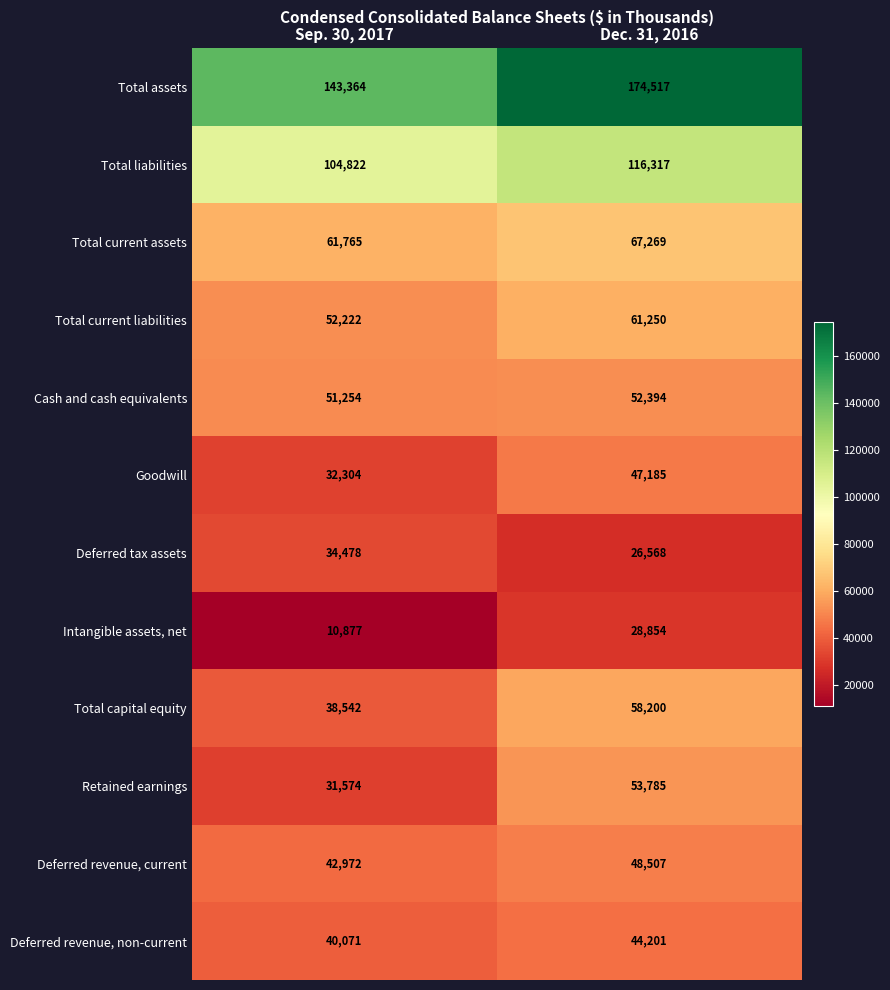

Where is Total current assets nearest to the value 64517?

Sep. 30, 2017